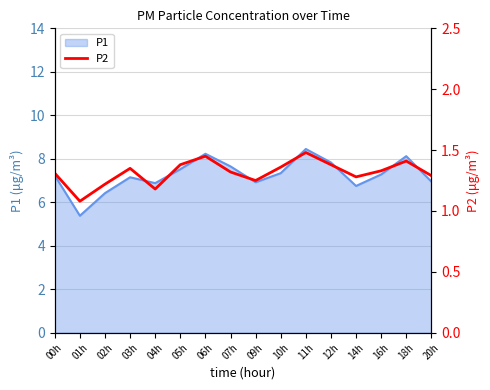

True or false: P1 has a value of 7.8 at 12h.

True